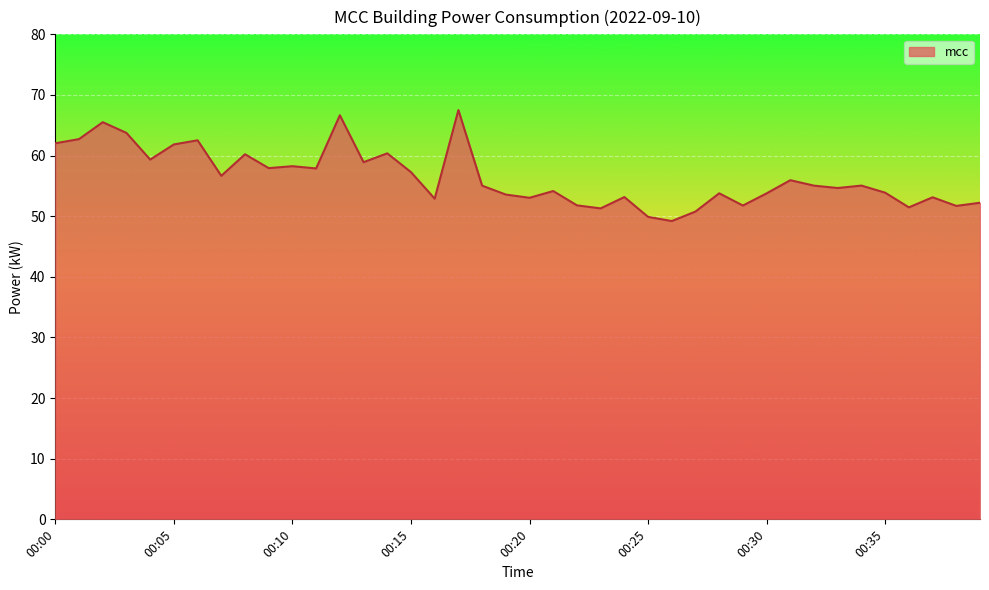

What is the maximum value shown in the chart?

67.5